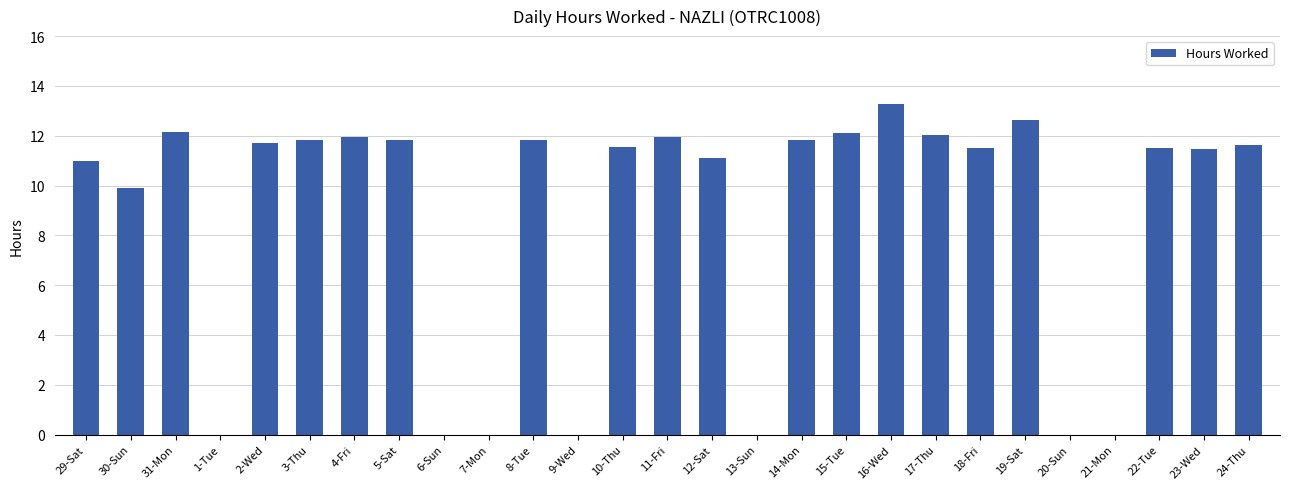

Between 14-Mon and 6-Sun, which is larger?

14-Mon